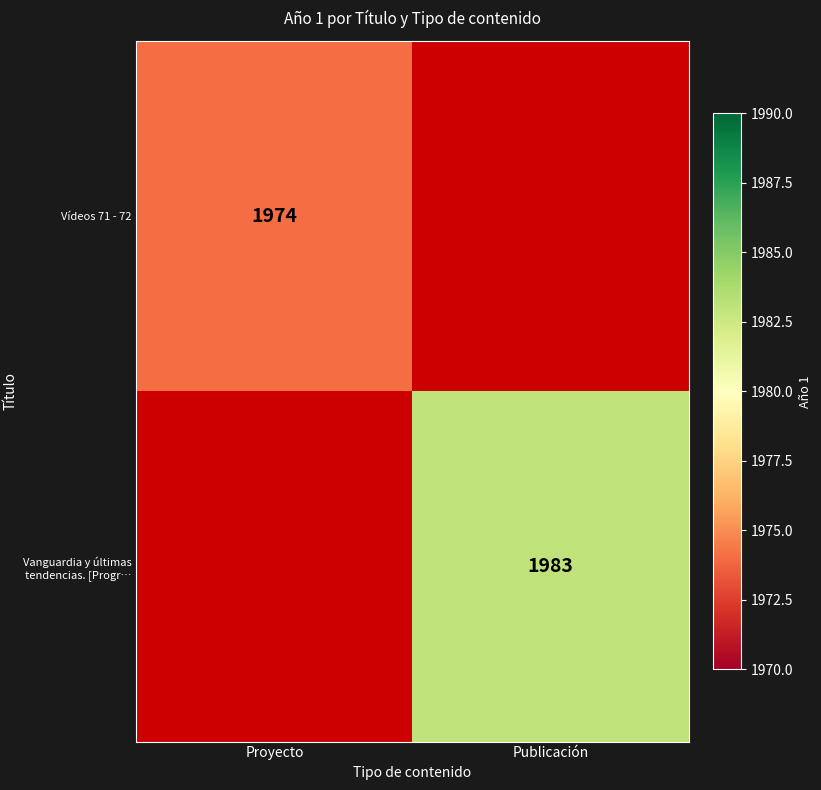

True or false: Vanguardia y últimas tendencias. [Progr… has a value of 1983 at Publicación.

True